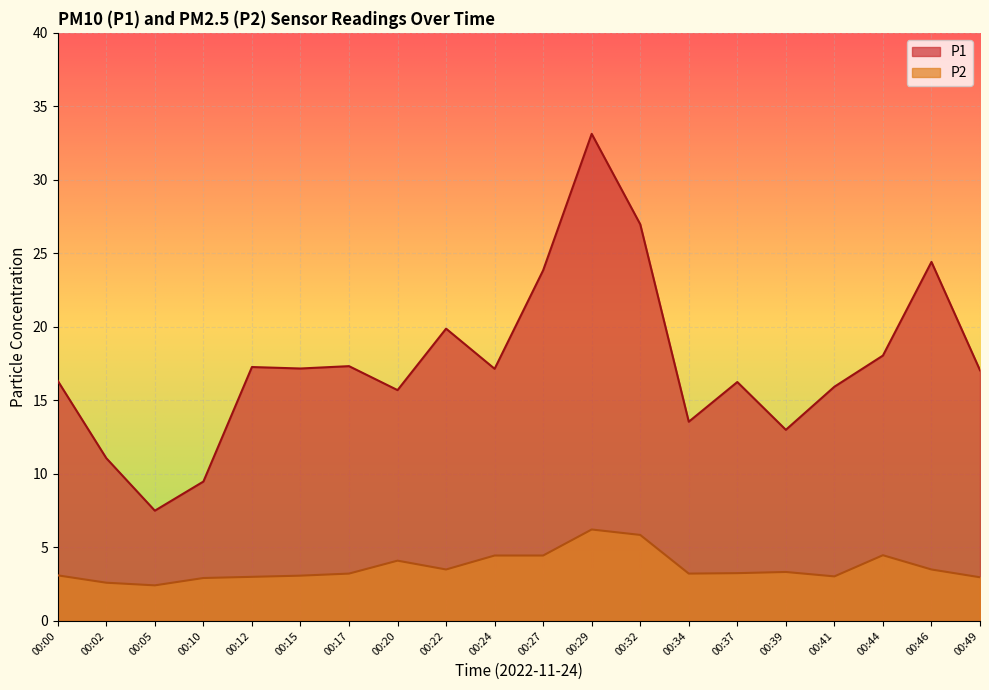

The value of P1 at 00:20 is 15.7. True or false?

True